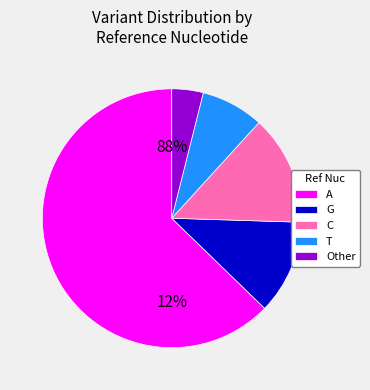

Approximately how many times larger is the value at T compared to A?

0.1